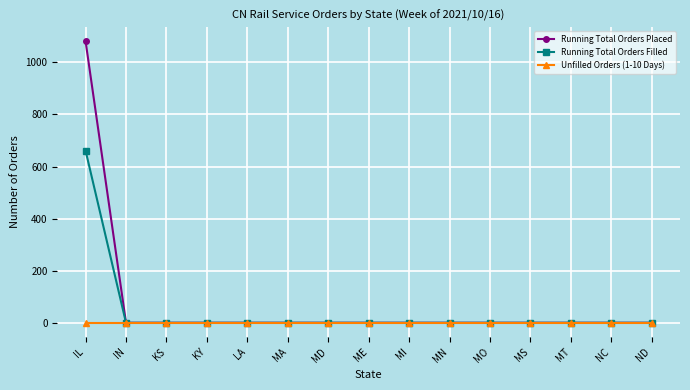

What is the label of the 3rd point from the left?

KS